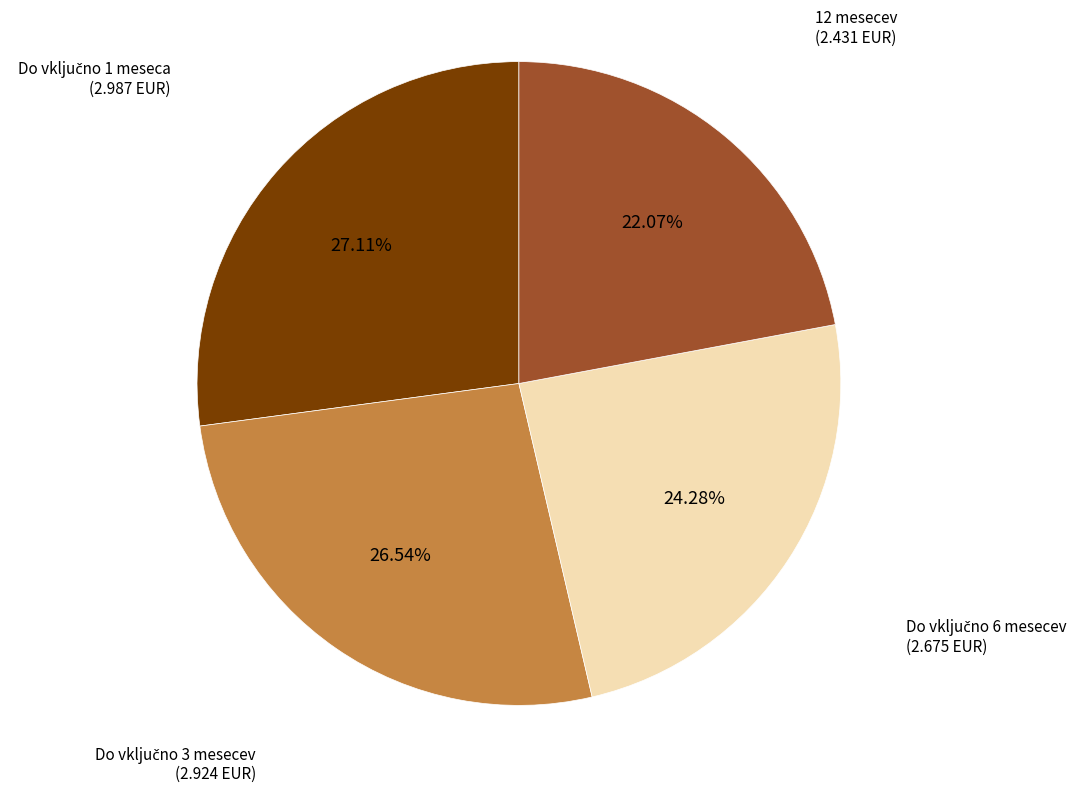

Is there any slice that represents more than half of the pie?

No